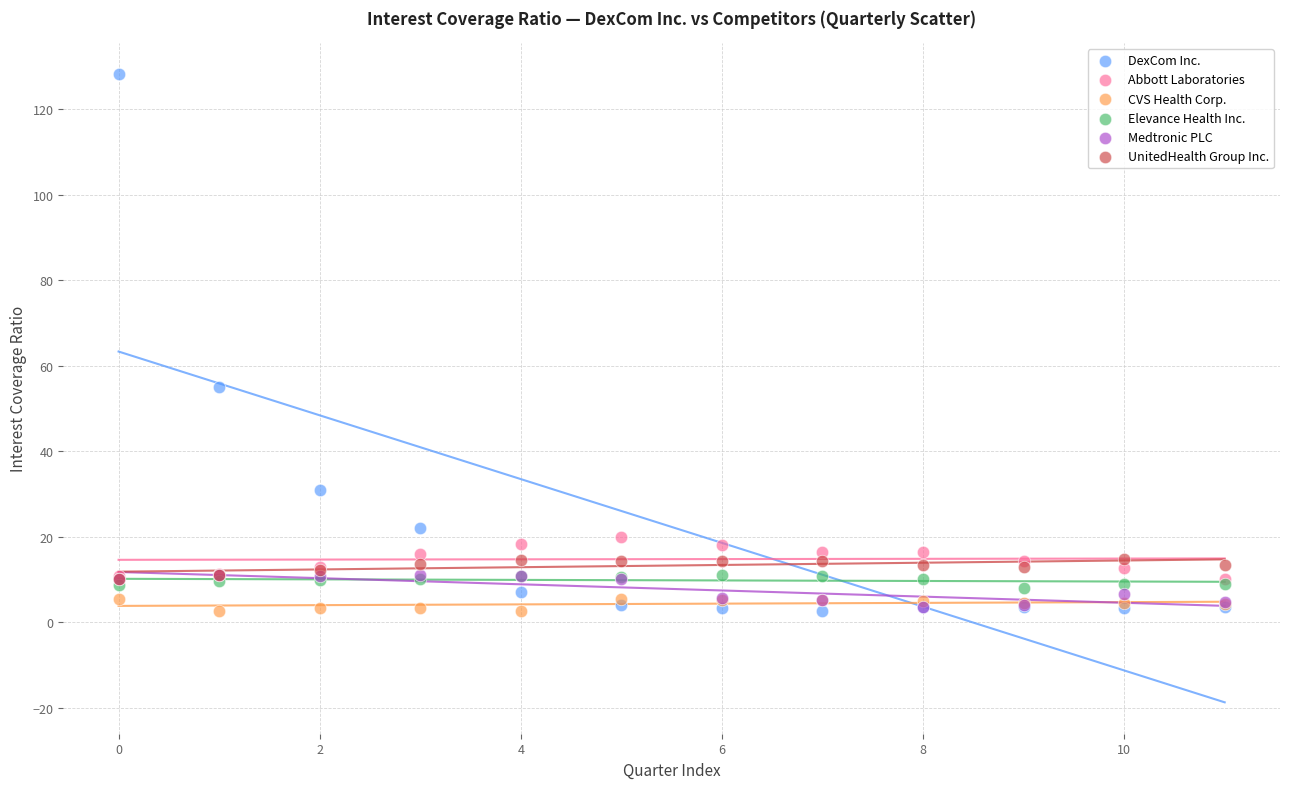

Across all series, what Y value is closest to 65?

55.1